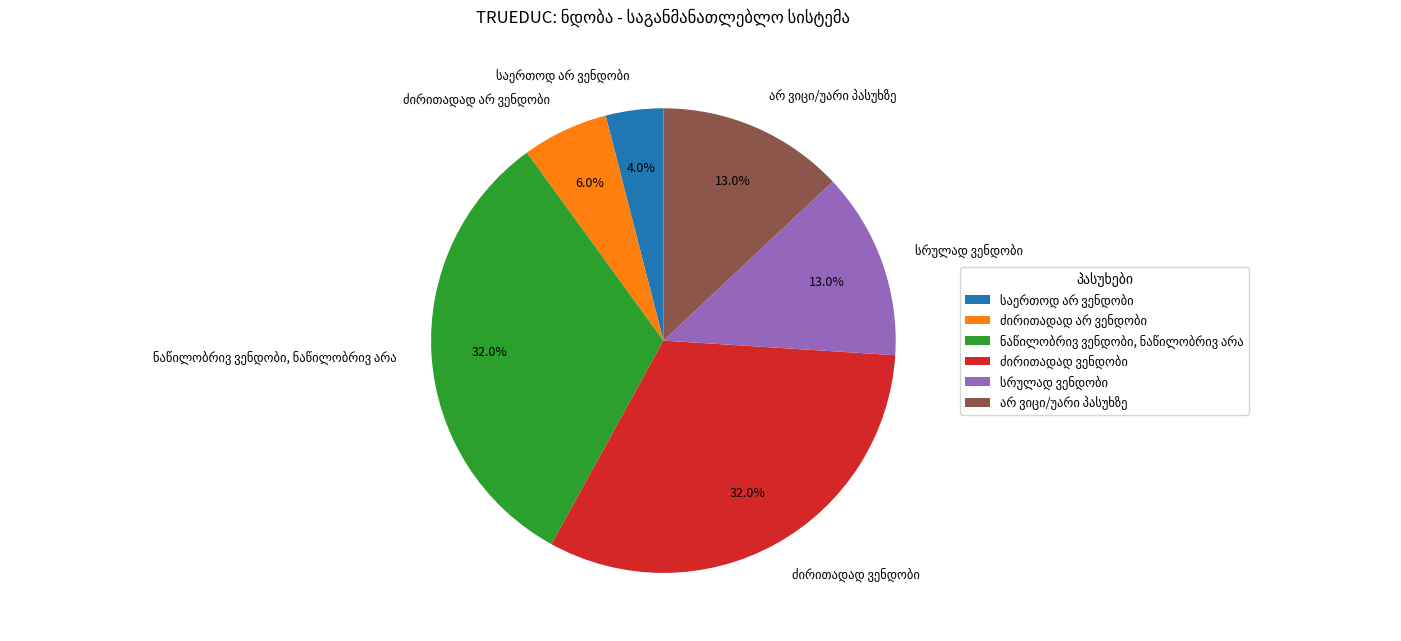

Does any single category account for the majority?

No